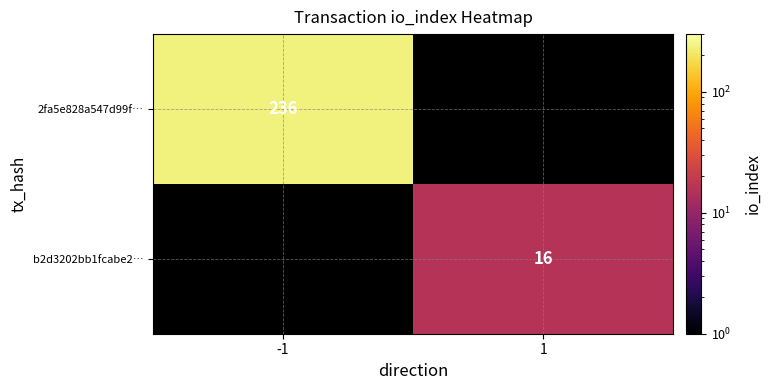

Is the value of b2d3202bb1fcabe2… at 1 greater than the value of 2fa5e828a547d99f… at -1?

No